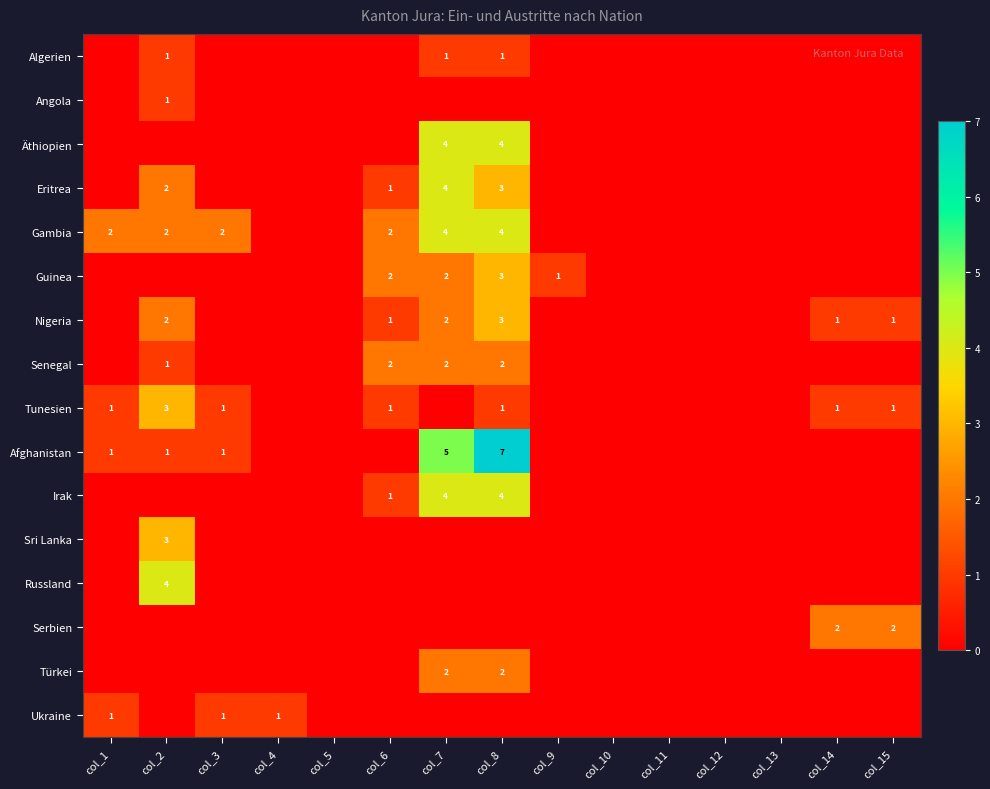

The Nigeria series shows 0 at col_15. True or false?

False